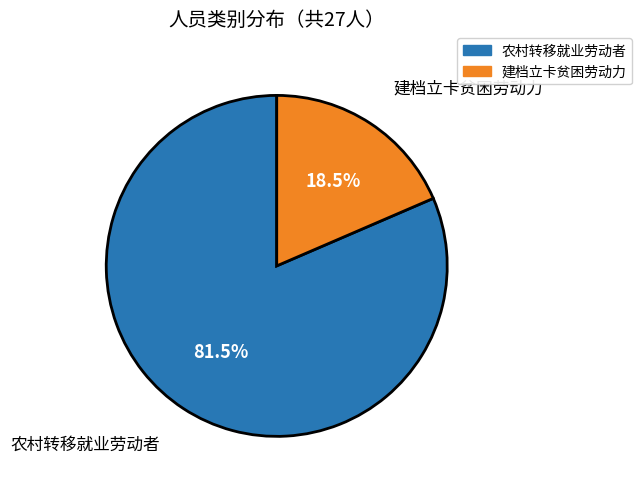

What percentage do 建档立卡贫困劳动力 and 农村转移就业劳动者 together represent?

100.0%